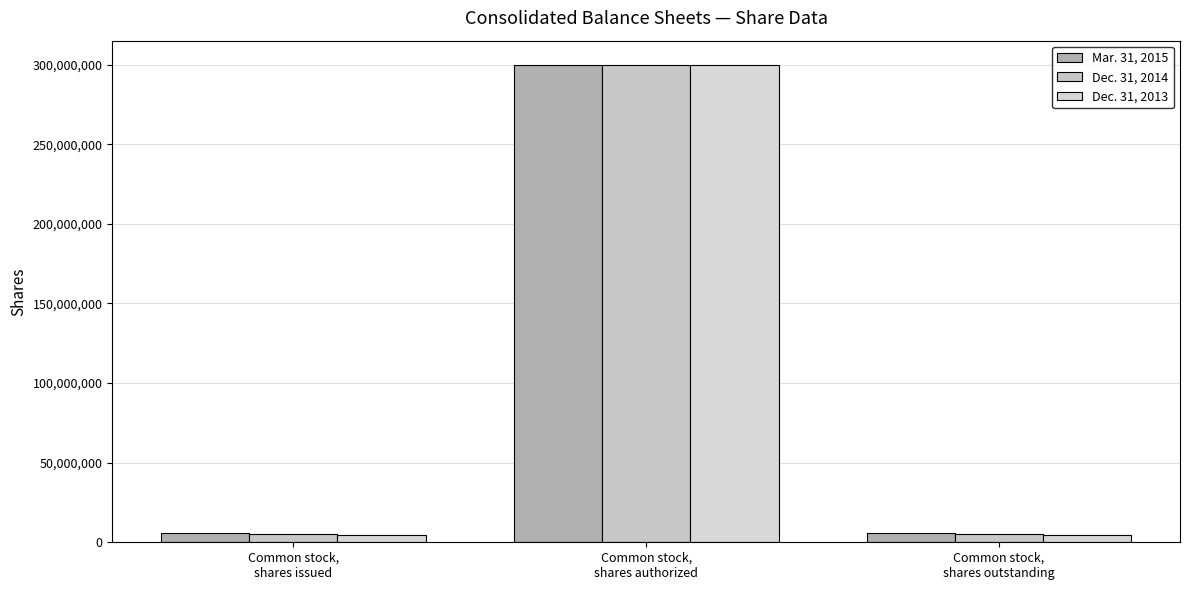

What is the total value across all series at Common stock,
shares outstanding?

15670307